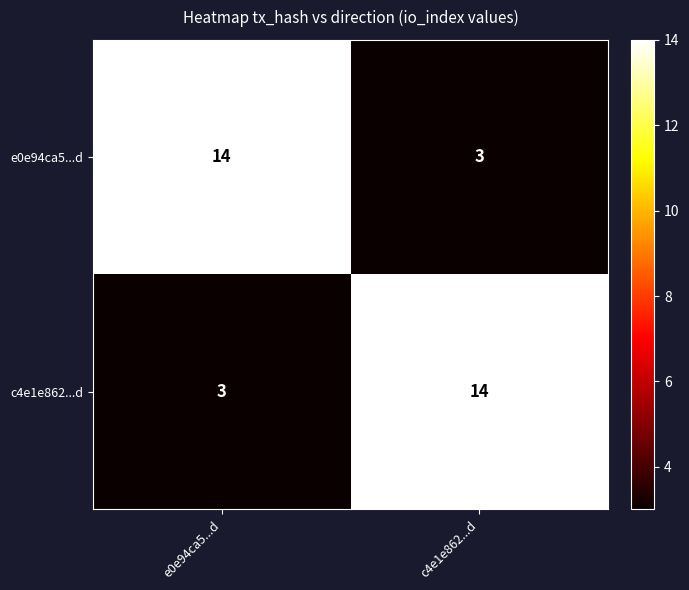

At how many categories does at least one series exceed 6?

2